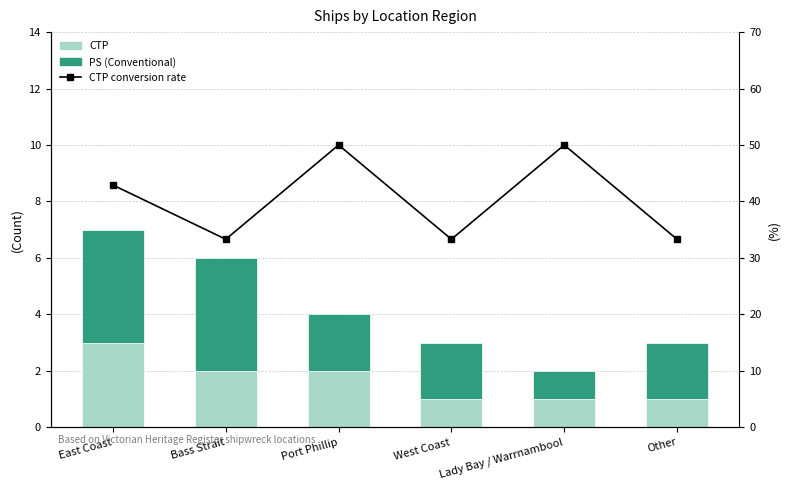

Read the CTP value at Other.

1.0